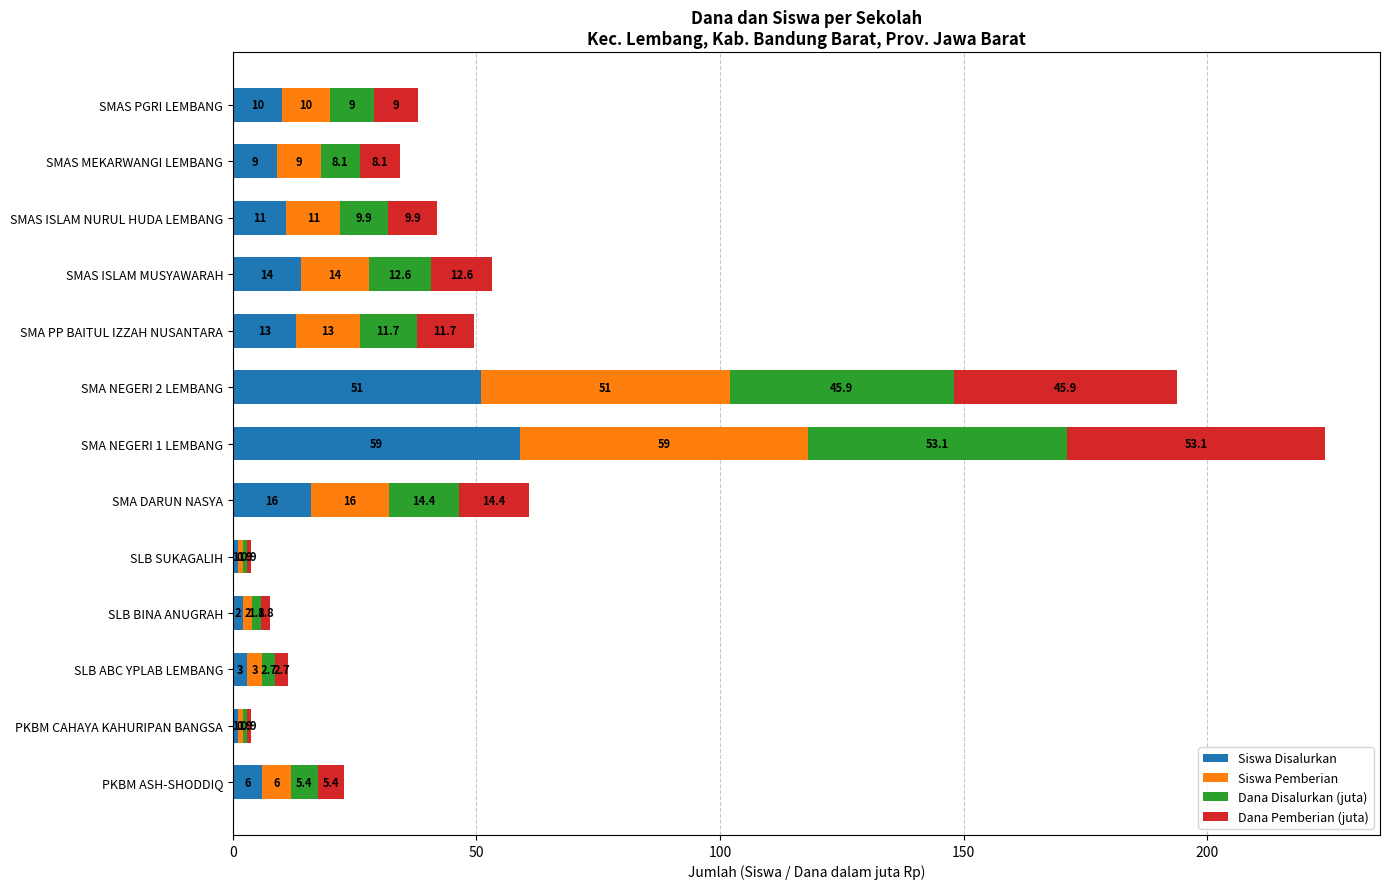

What is the difference between the maximum and minimum values in the Siswa Disalurkan series?

58.0